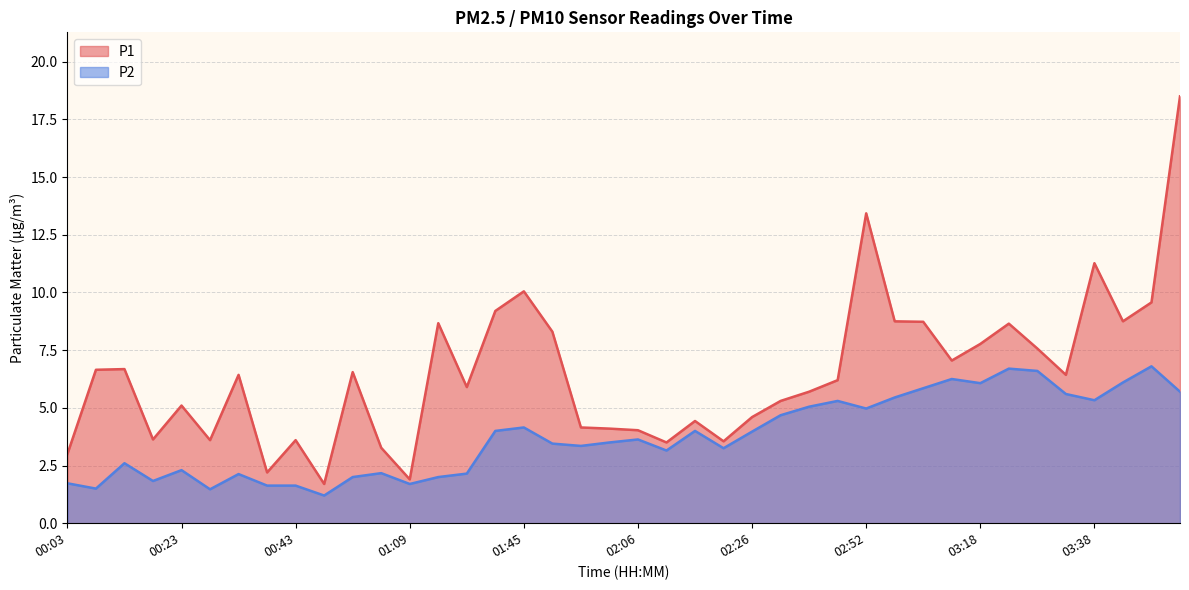

How many data points does each series have?

40